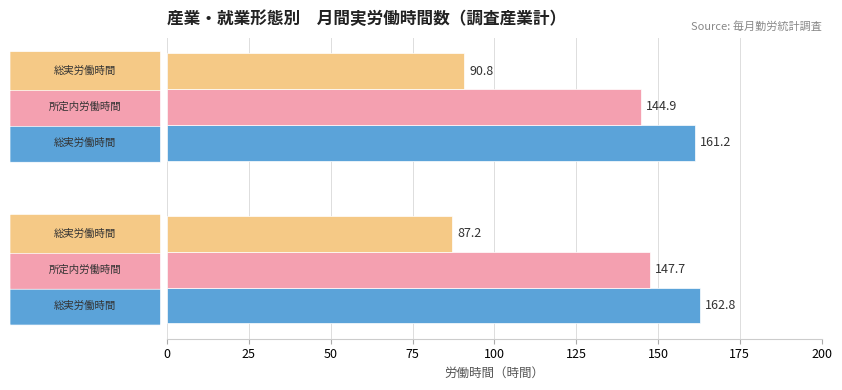

What is the spread (max minus min) of values at ５人以上?

75.6